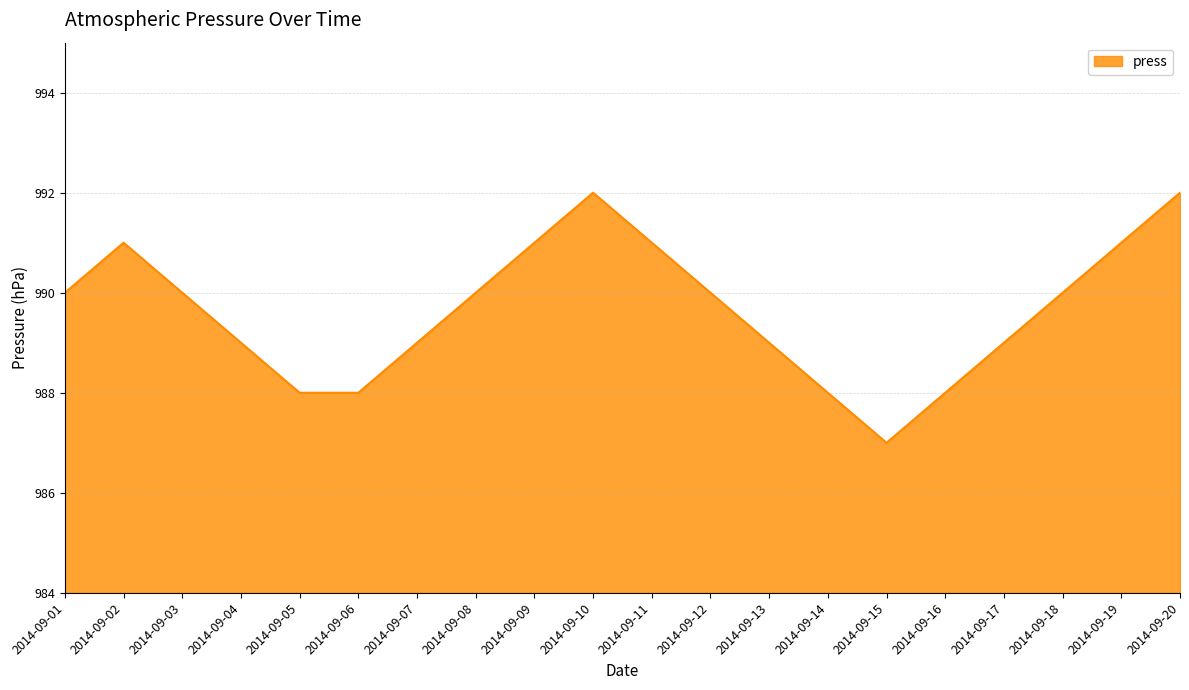

The value at 2014-09-09 is 991. True or false?

True